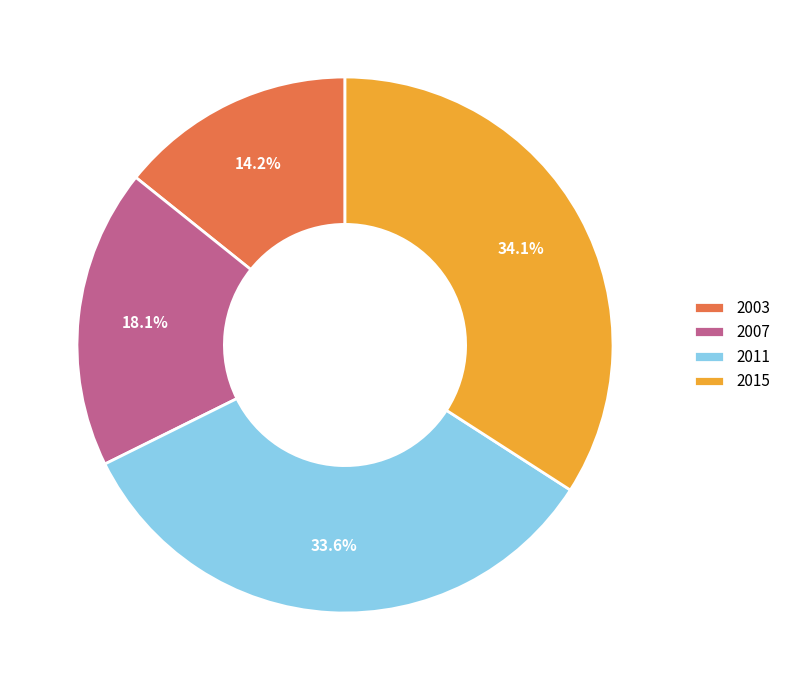

What is the largest slice in the pie chart?

2015